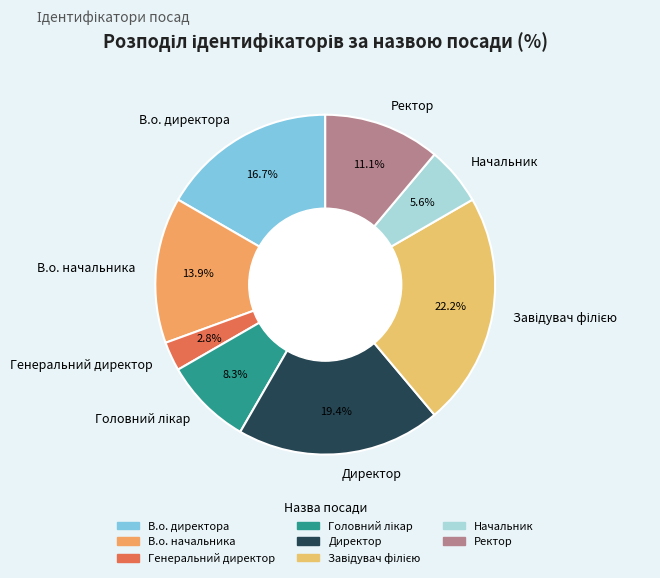

Which slice is the smallest?

Генеральний директор